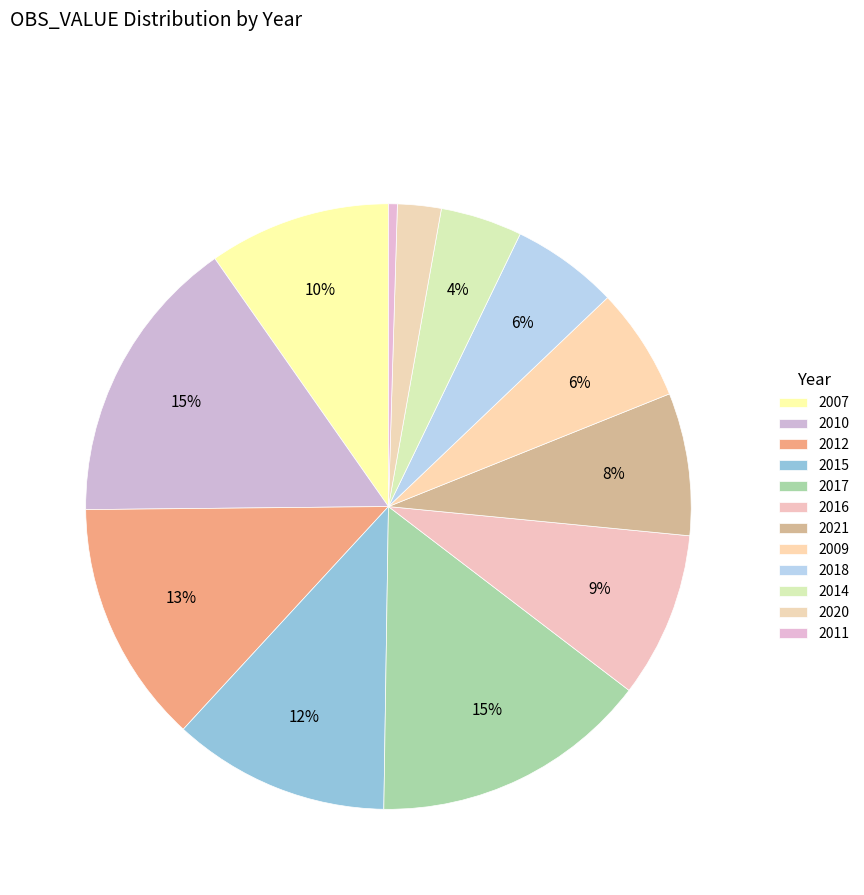

True or false: 2009 accounts for 6% of the total.

True